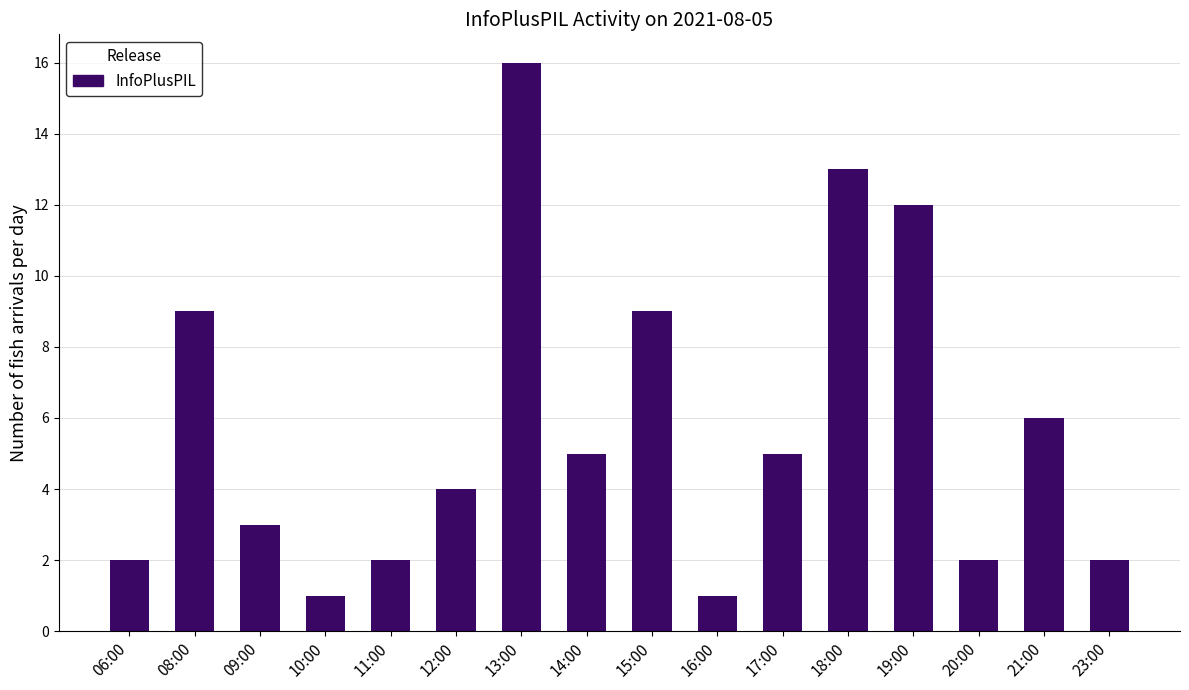

The value at 15:00 is 9. True or false?

True